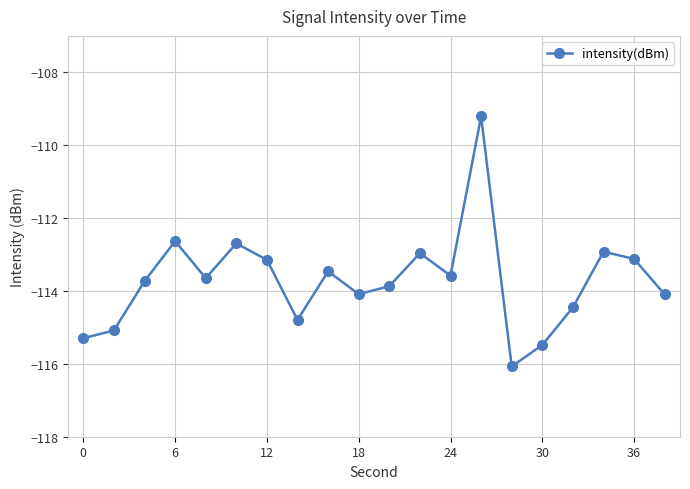

What is the greatest value displayed?

-109.2